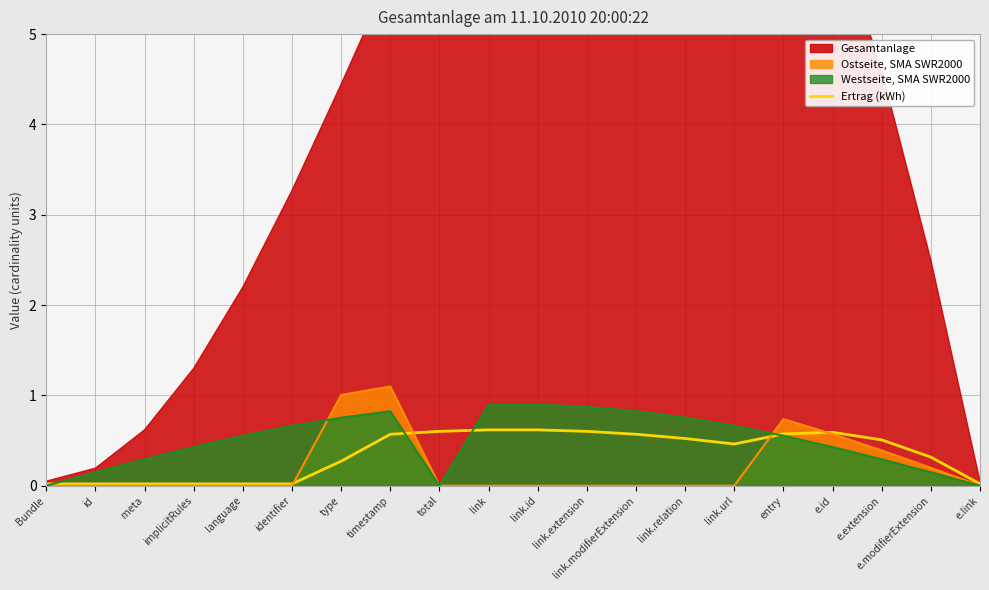

What is the highest value of the Ertrag (kWh) series?

0.6